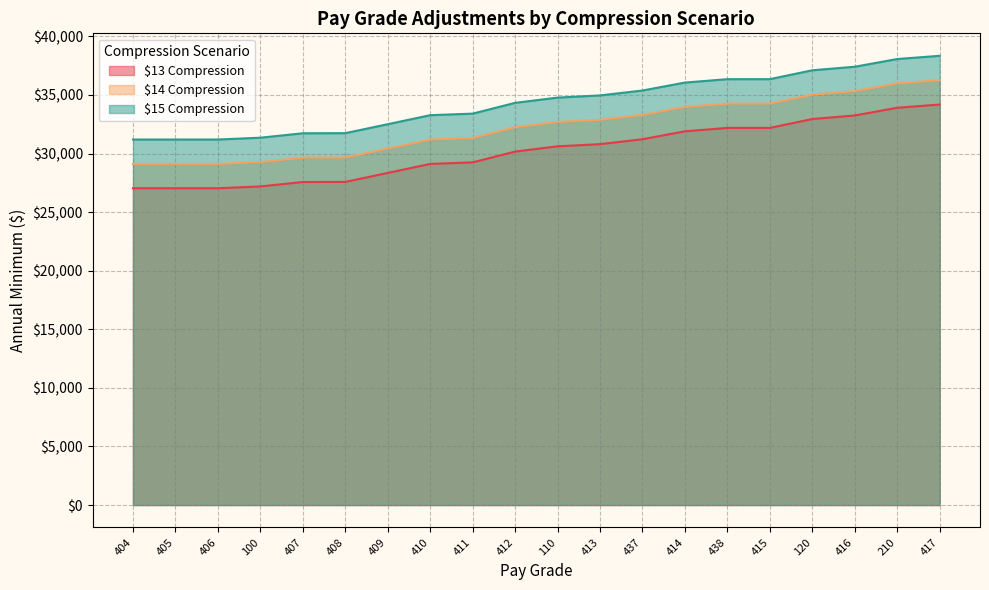

True or false: $14 Compression and $13 Compression intersect in this chart.

False